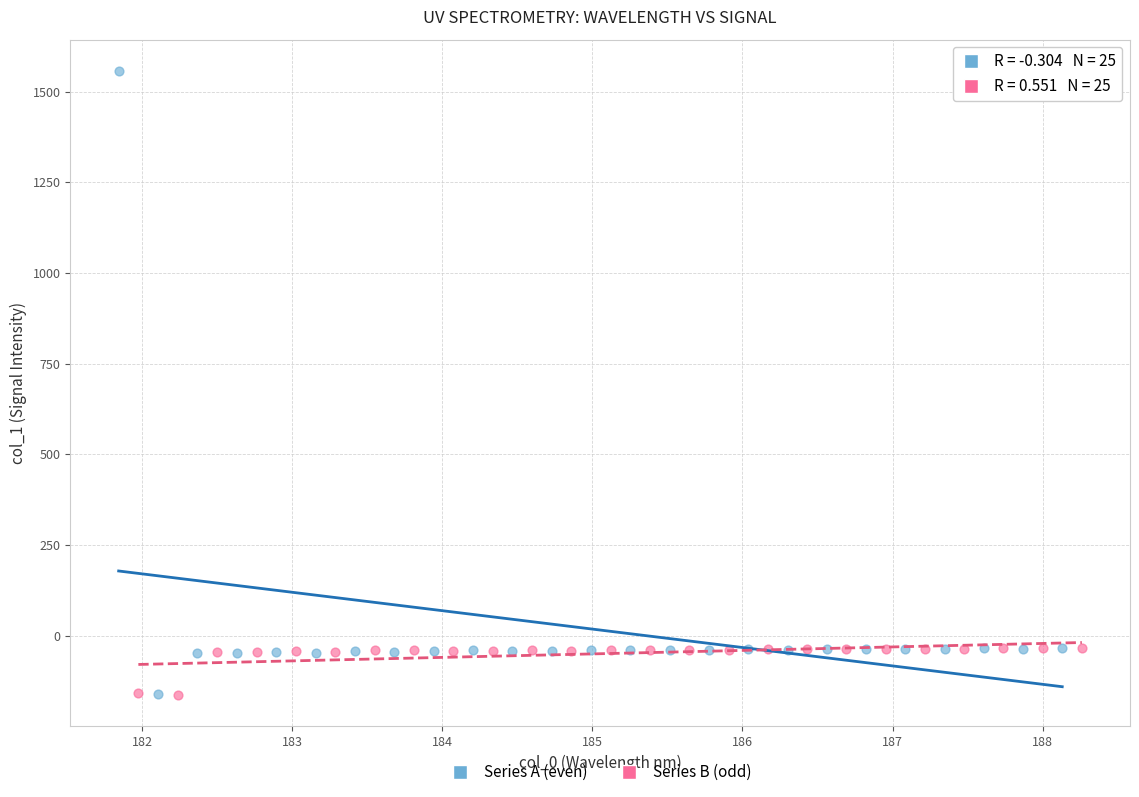

Which series has the largest Y range (max minus min)?

Series A (even)